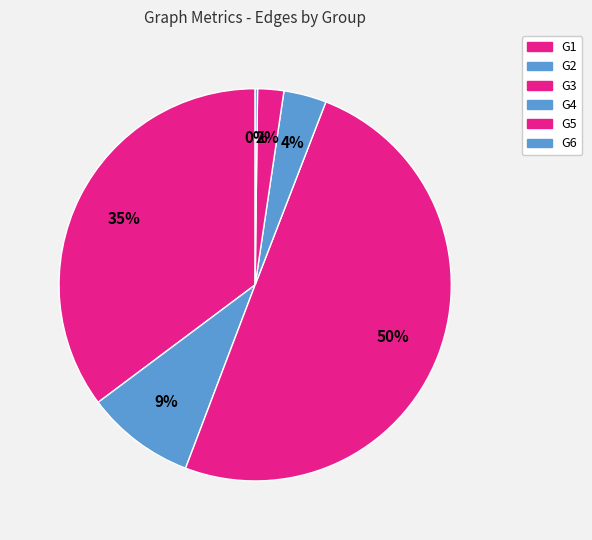

Is there any slice that represents more than half of the pie?

No